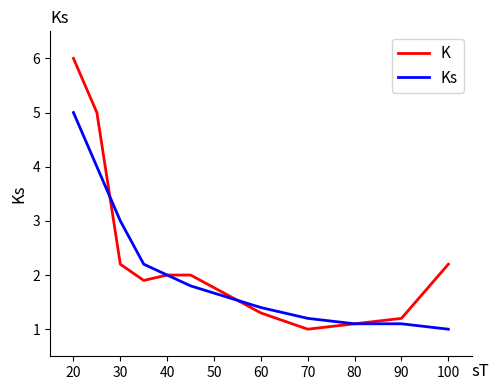

What is the sum of all K values?

25.9